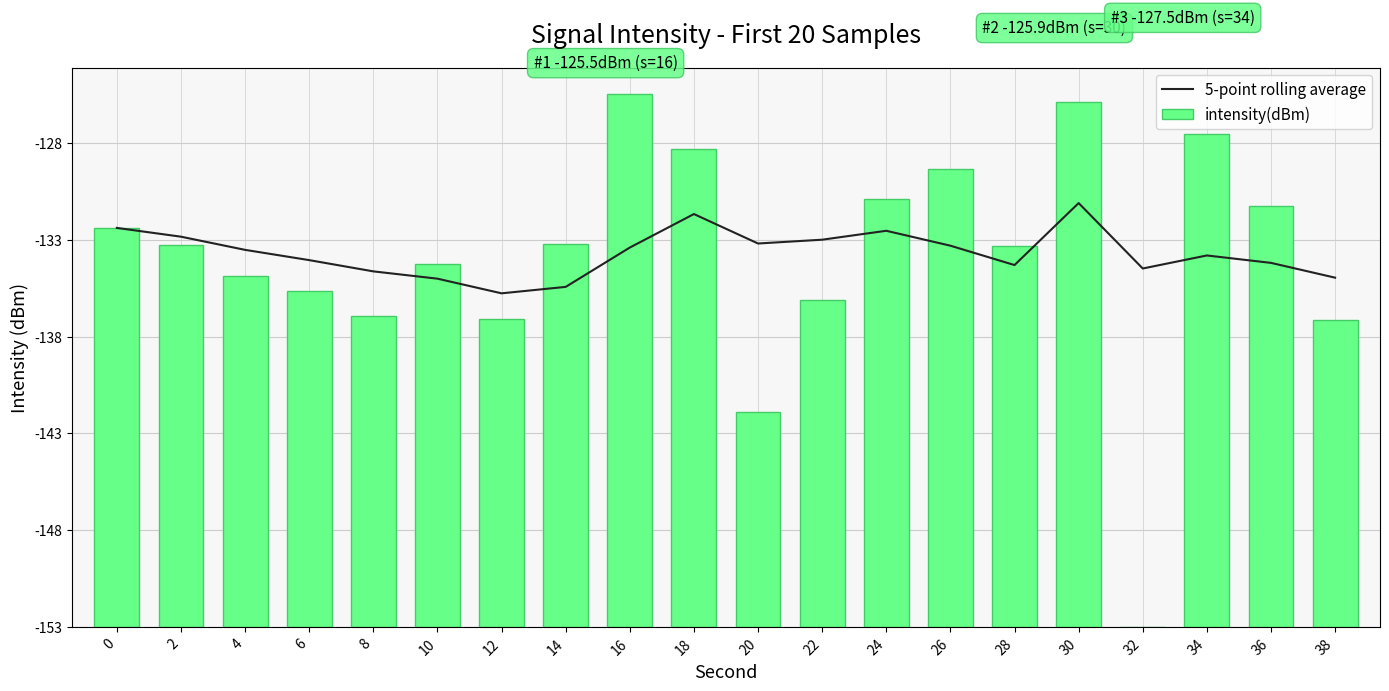

Which series has the largest total across all categories?

5-point rolling average